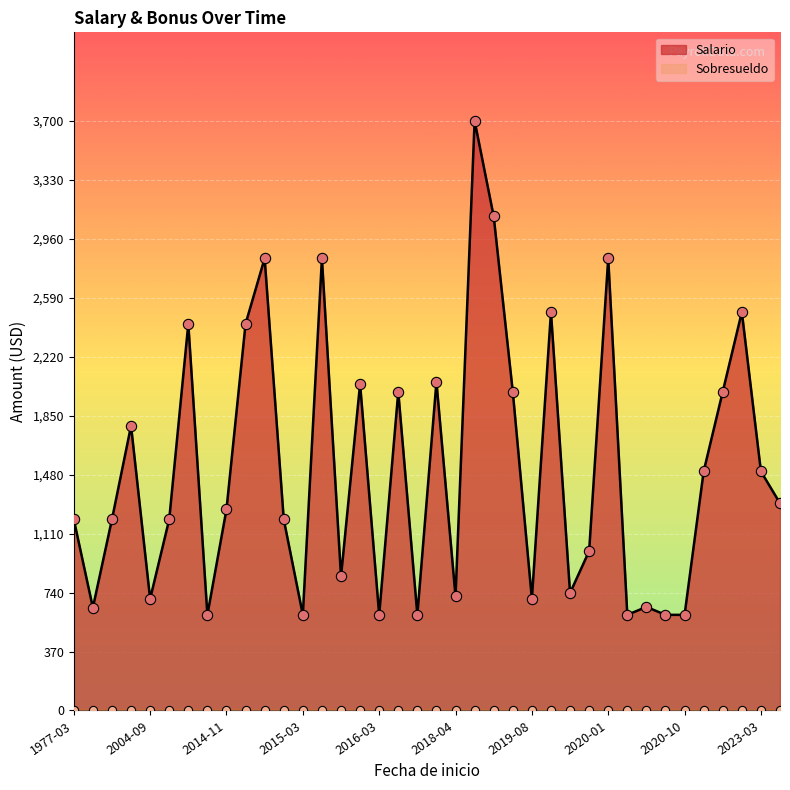

At which category is the sum across all series the highest?

2019-07-02